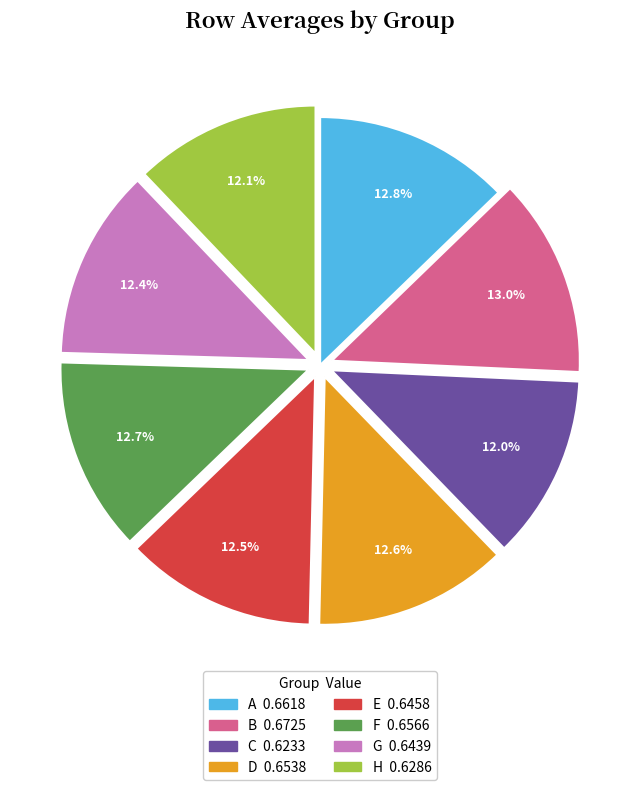

To the nearest percent, what is the combined percentage of D and A?

25%